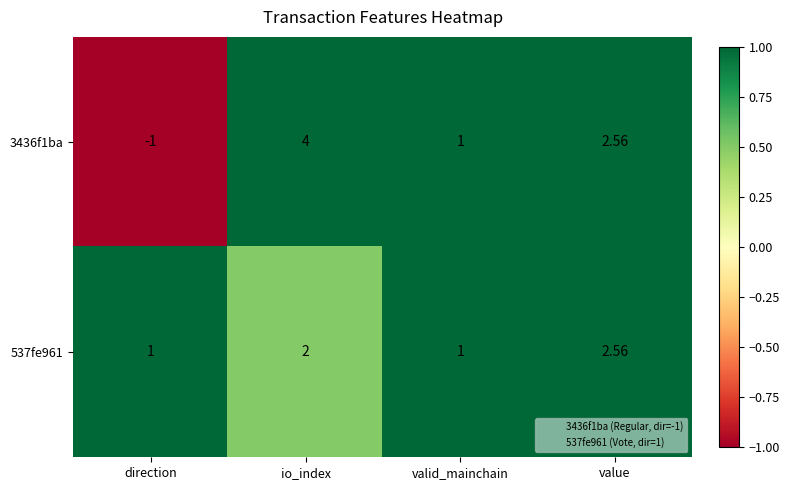

List the labels in order of 3436f1ba value, smallest first.

direction, valid_mainchain, value, io_index